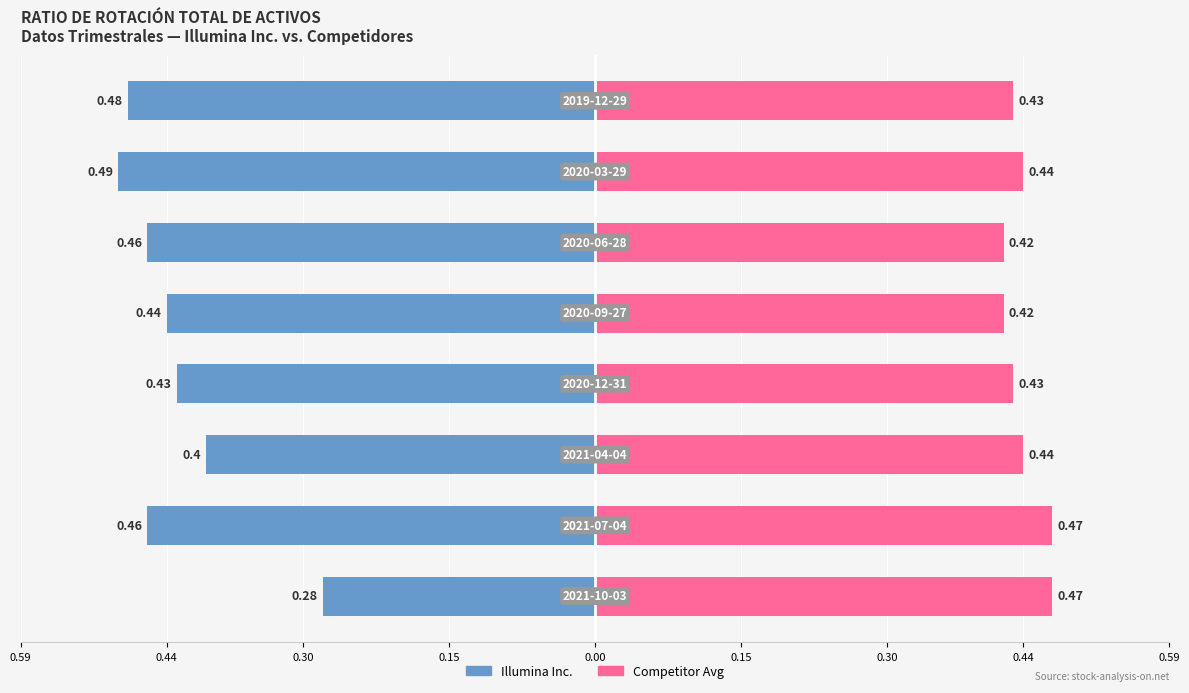

List the series in order of their overall mean, highest first.

Competitor Avg, Illumina Inc.